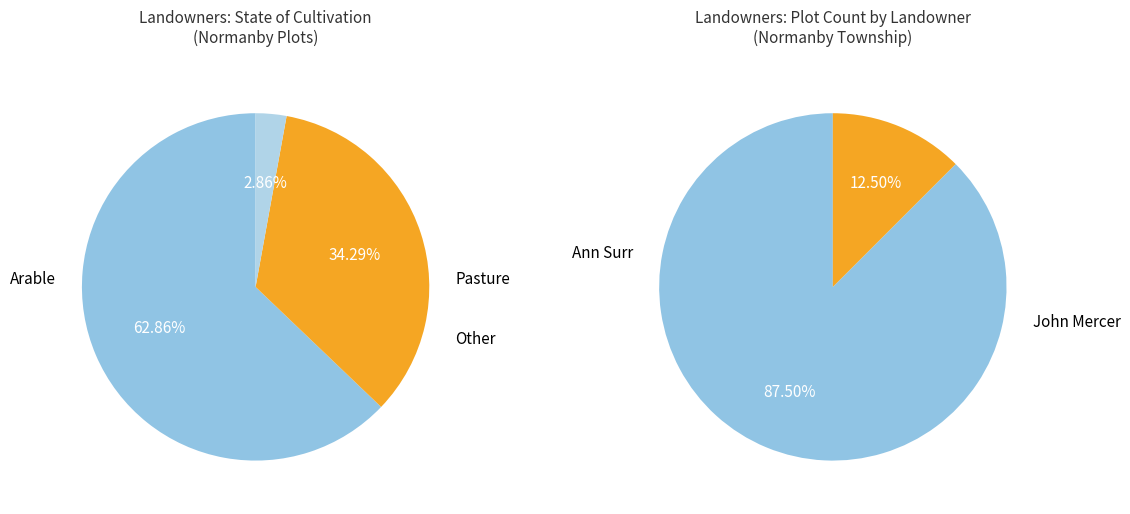

How many slices are in this pie chart?

3